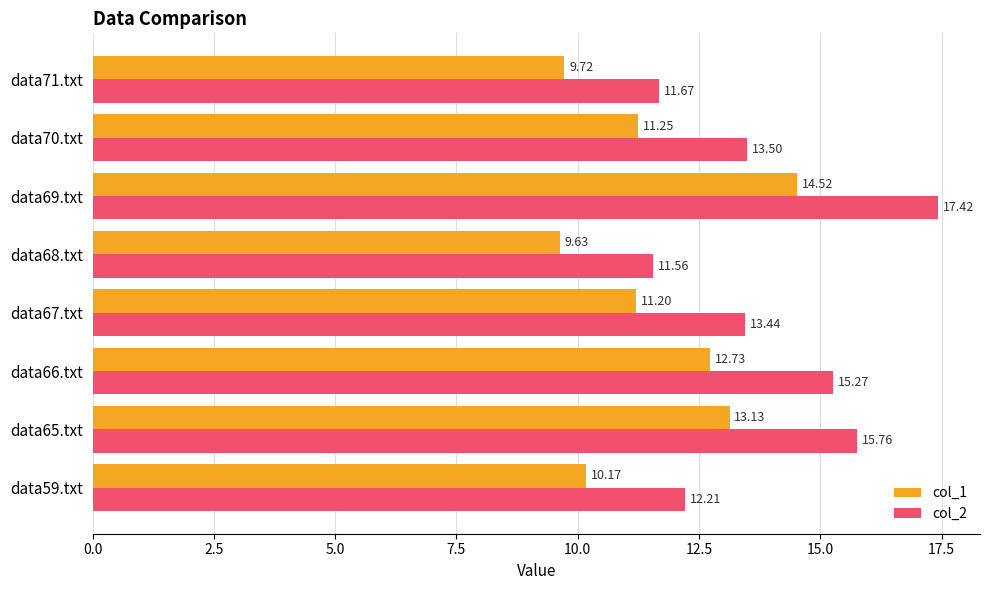

What is the difference between the col_1 values at data66.txt and data68.txt?

3.1